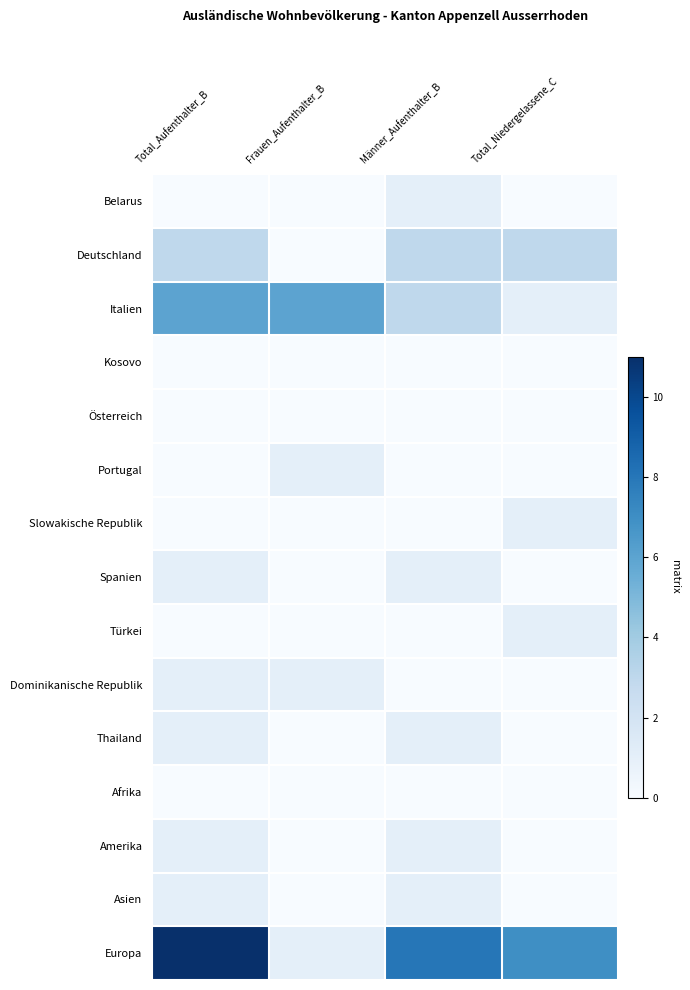

What is the total value across all series at Total_Niedergelassene_C?

13